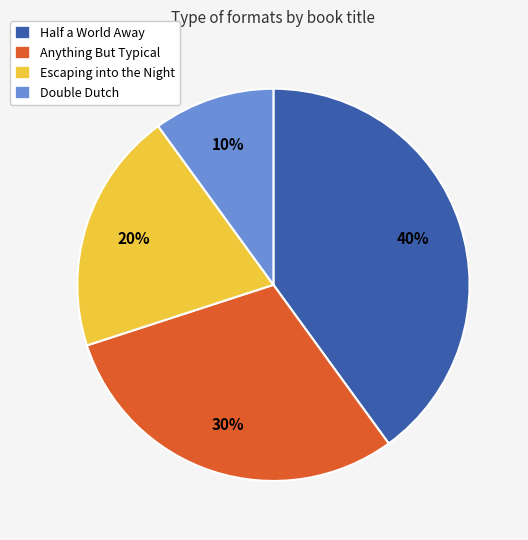

To the nearest percent, what portion does Anything But Typical represent?

30%